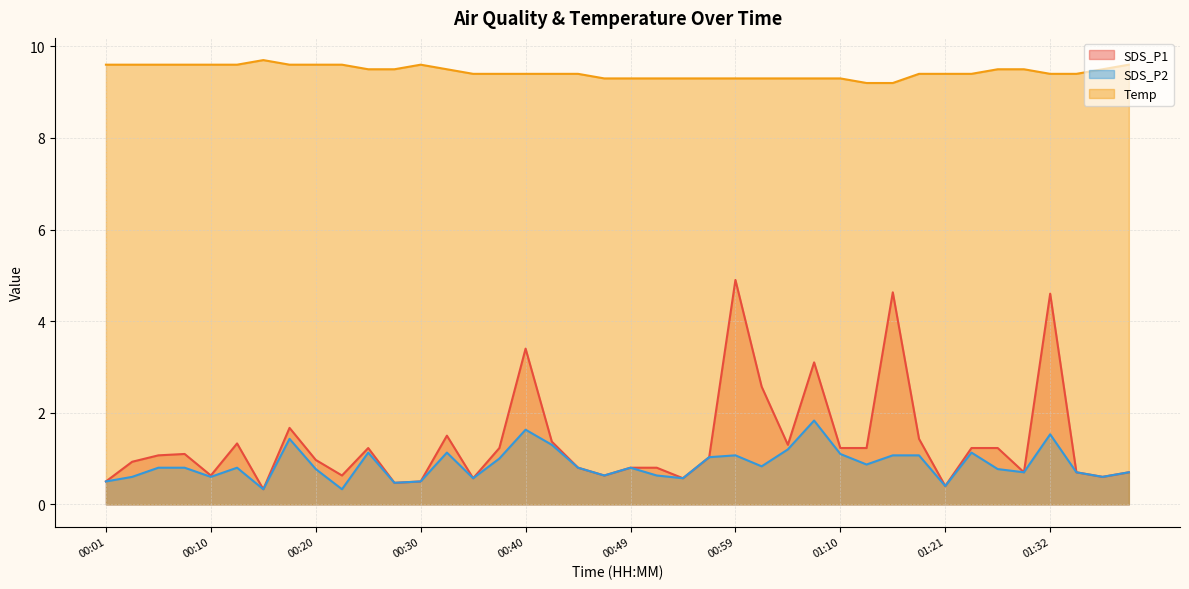

In SDS_P2, how many points are higher than both neighbors (excluding endpoints)?

10